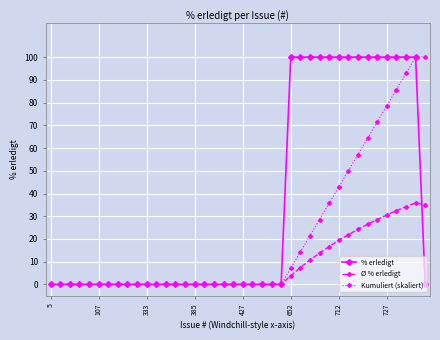

What is the greatest value displayed?

100.0